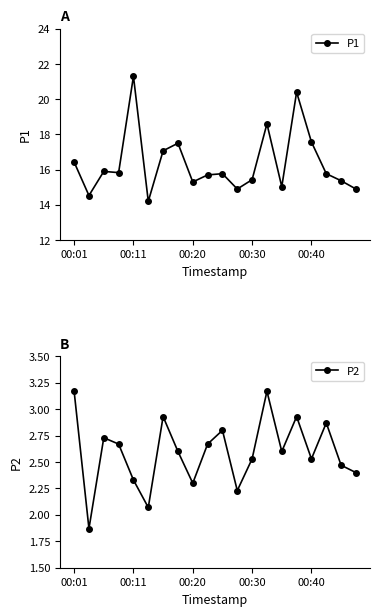

Is it true that P1 equals 18.6 at 13?

True